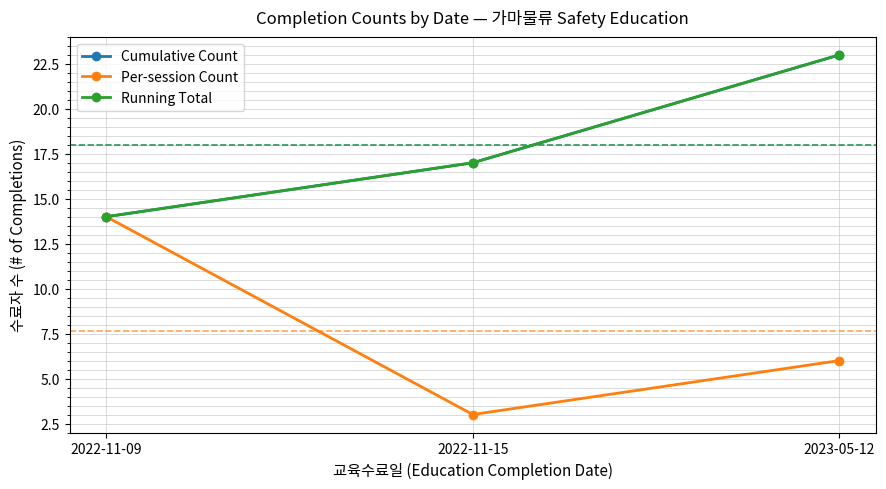

Is this an area chart (filled region under the line)?

No